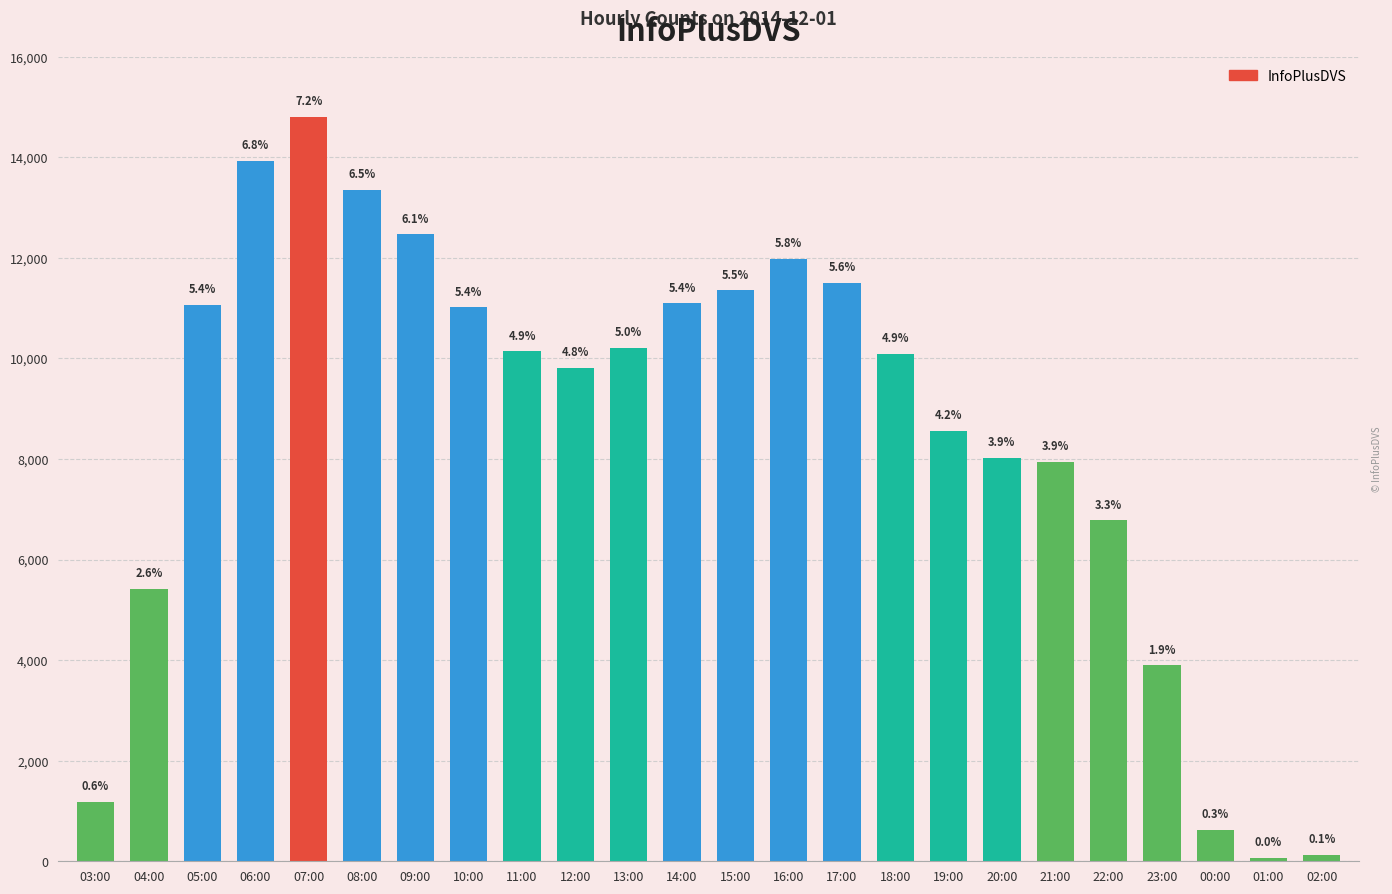

Which category has the lowest value across all series?

01:00